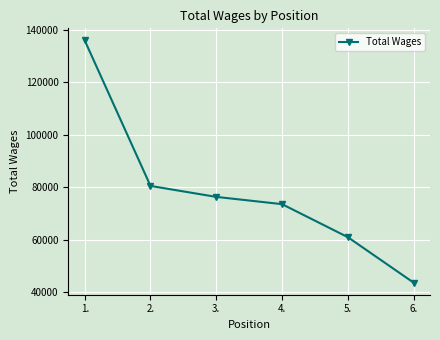

What is the minimum value shown in the chart?

43660